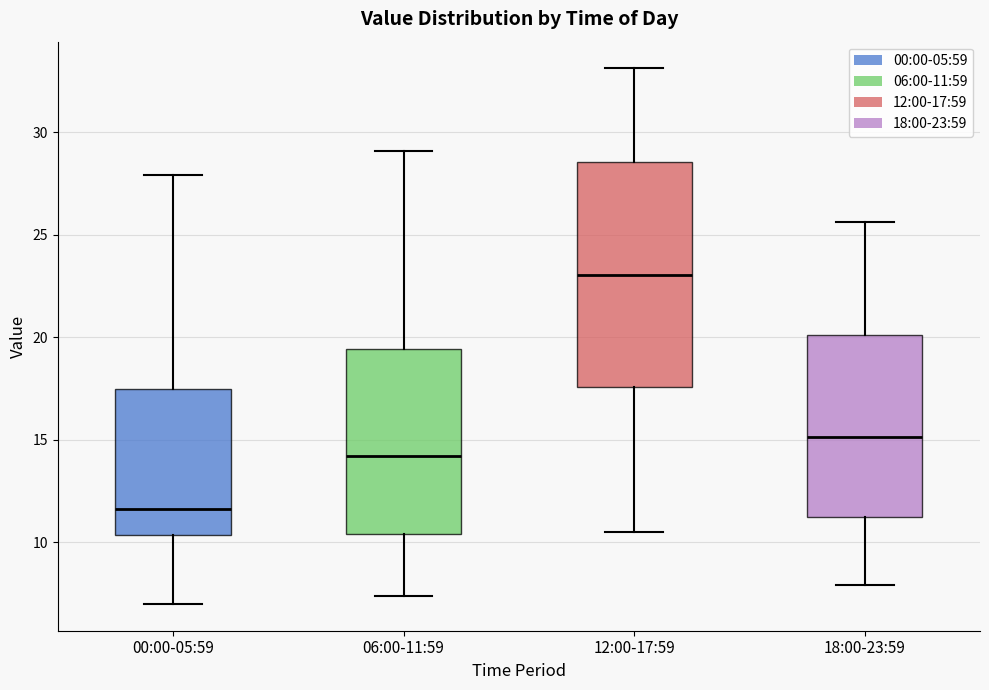

Which box has the lowest median line?

00:00-05:59